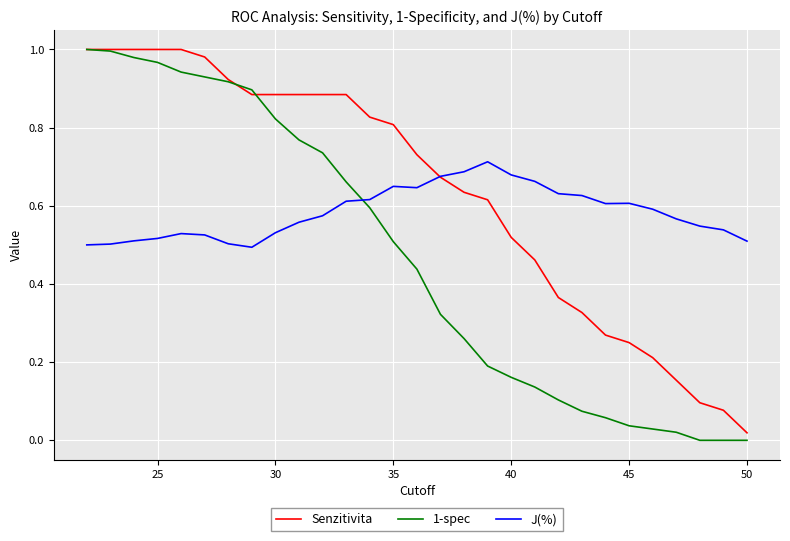

Which series has the largest total across all categories?

Senzitivita